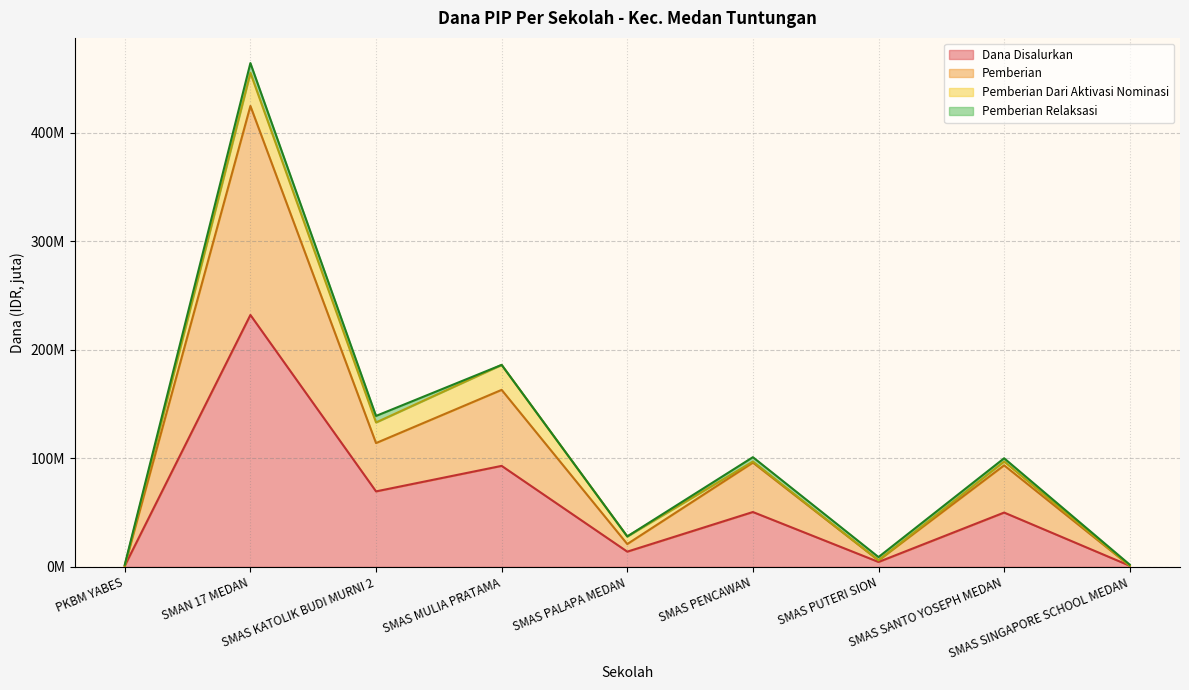

How many categories are shown in the chart?

9